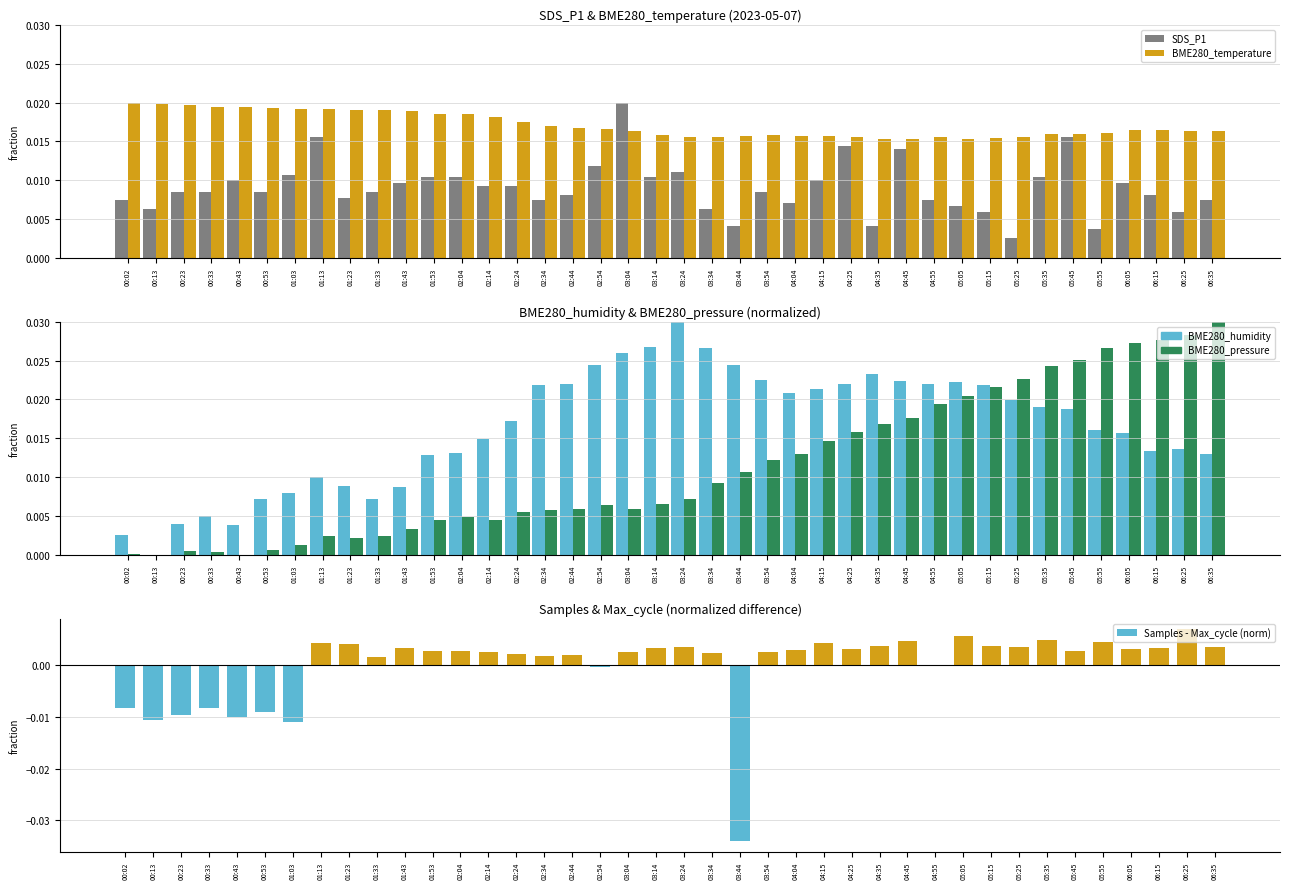

Reading left to right, list all the values displayed in this chart.

SDS_P1: 0.0	0.0	0.0	0.0	0.0	0.0	0.0	0.0	0.0	0.0	0.0	0.0	0.0	0.0	0.0	0.0	0.0	0.0	0.0	0.0	0.0	0.0	0.0	0.0	0.0	0.0	0.0	0.0	0.0	0.0	0.0	0.0	0.0	0.0	0.0	0.0	0.0	0.0	0.0	0.0
BME280_temperature: 0.0	0.0	0.0	0.0	0.0	0.0	0.0	0.0	0.0	0.0	0.0	0.0	0.0	0.0	0.0	0.0	0.0	0.0	0.0	0.0	0.0	0.0	0.0	0.0	0.0	0.0	0.0	0.0	0.0	0.0	0.0	0.0	0.0	0.0	0.0	0.0	0.0	0.0	0.0	0.0
BME280_humidity: 0.0	0.0	0.0	0.0	0.0	0.0	0.0	0.0	0.0	0.0	0.0	0.0	0.0	0.0	0.0	0.0	0.0	0.0	0.0	0.0	0.0	0.0	0.0	0.0	0.0	0.0	0.0	0.0	0.0	0.0	0.0	0.0	0.0	0.0	0.0	0.0	0.0	0.0	0.0	0.0
BME280_pressure: 0.0	0.0	0.0	0.0	0.0	0.0	0.0	0.0	0.0	0.0	0.0	0.0	0.0	0.0	0.0	0.0	0.0	0.0	0.0	0.0	0.0	0.0	0.0	0.0	0.0	0.0	0.0	0.0	0.0	0.0	0.0	0.0	0.0	0.0	0.0	0.0	0.0	0.0	0.0	0.0
Samples - Max_cycle (norm): -0.0	-0.0	-0.0	-0.0	-0.0	-0.0	-0.0	0.0	0.0	0.0	0.0	0.0	0.0	0.0	0.0	0.0	0.0	-0.0	0.0	0.0	0.0	0.0	-0.0	0.0	0.0	0.0	0.0	0.0	0.0	-0.0	0.0	0.0	0.0	0.0	0.0	0.0	0.0	0.0	0.0	0.0